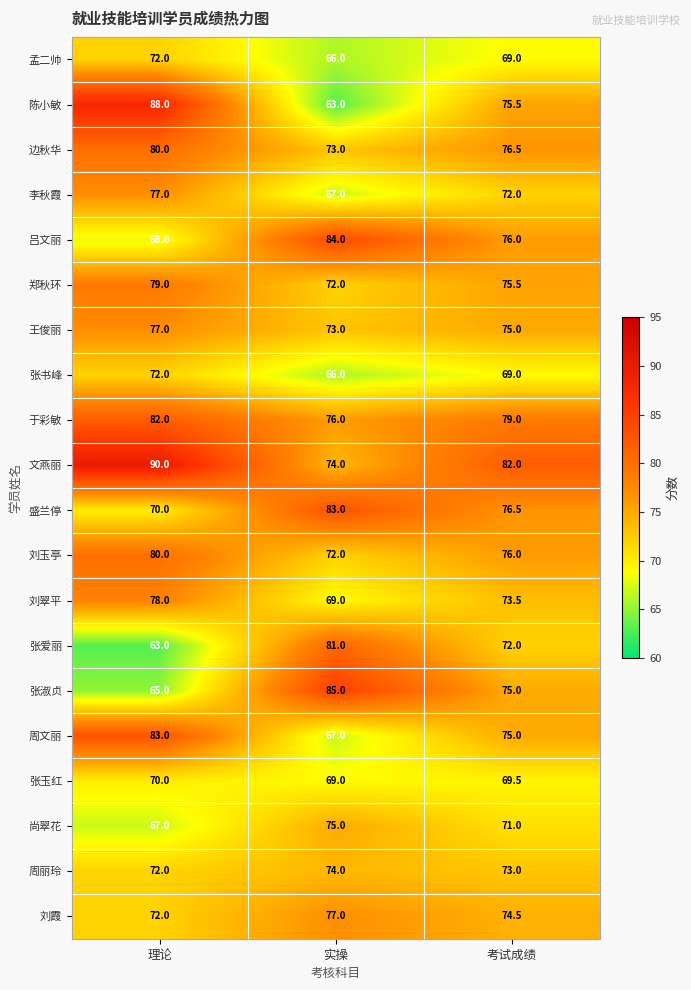

Rank the categories by 张爱丽 value from lowest to highest.

理论, 考试成绩, 实操